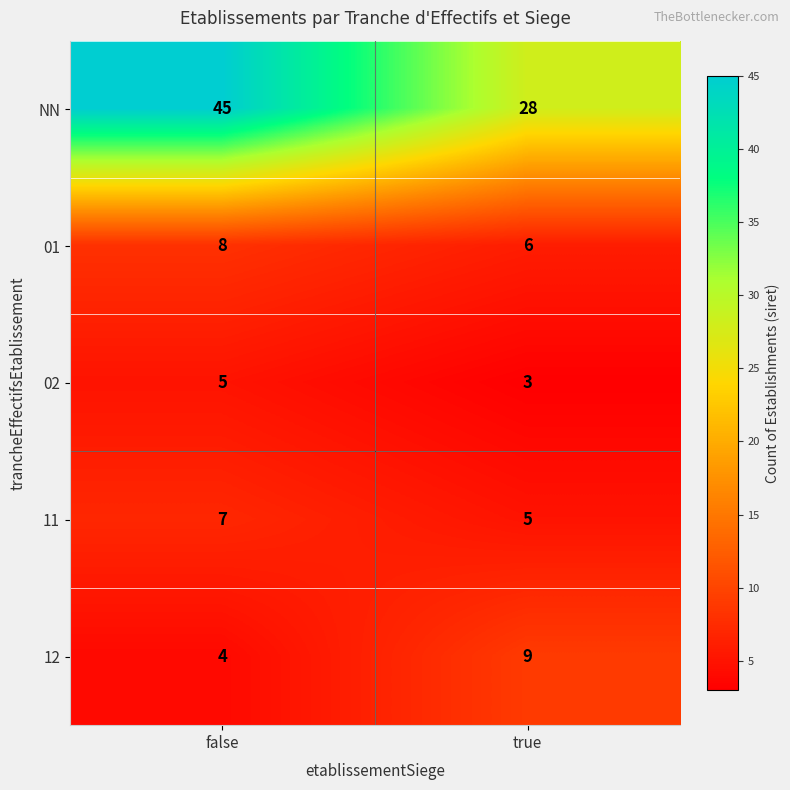

The value of 02 at true is 4. True or false?

False